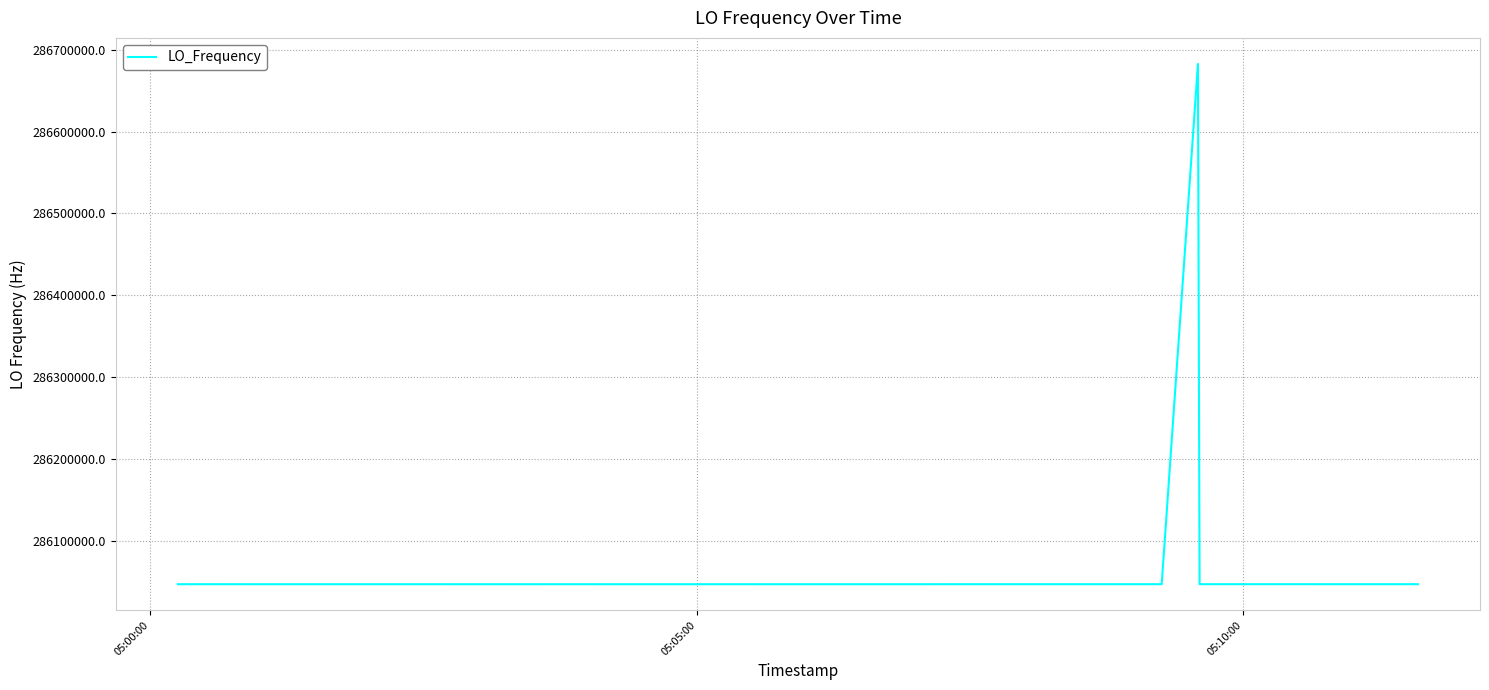

What is the smallest value displayed?

286046971.2